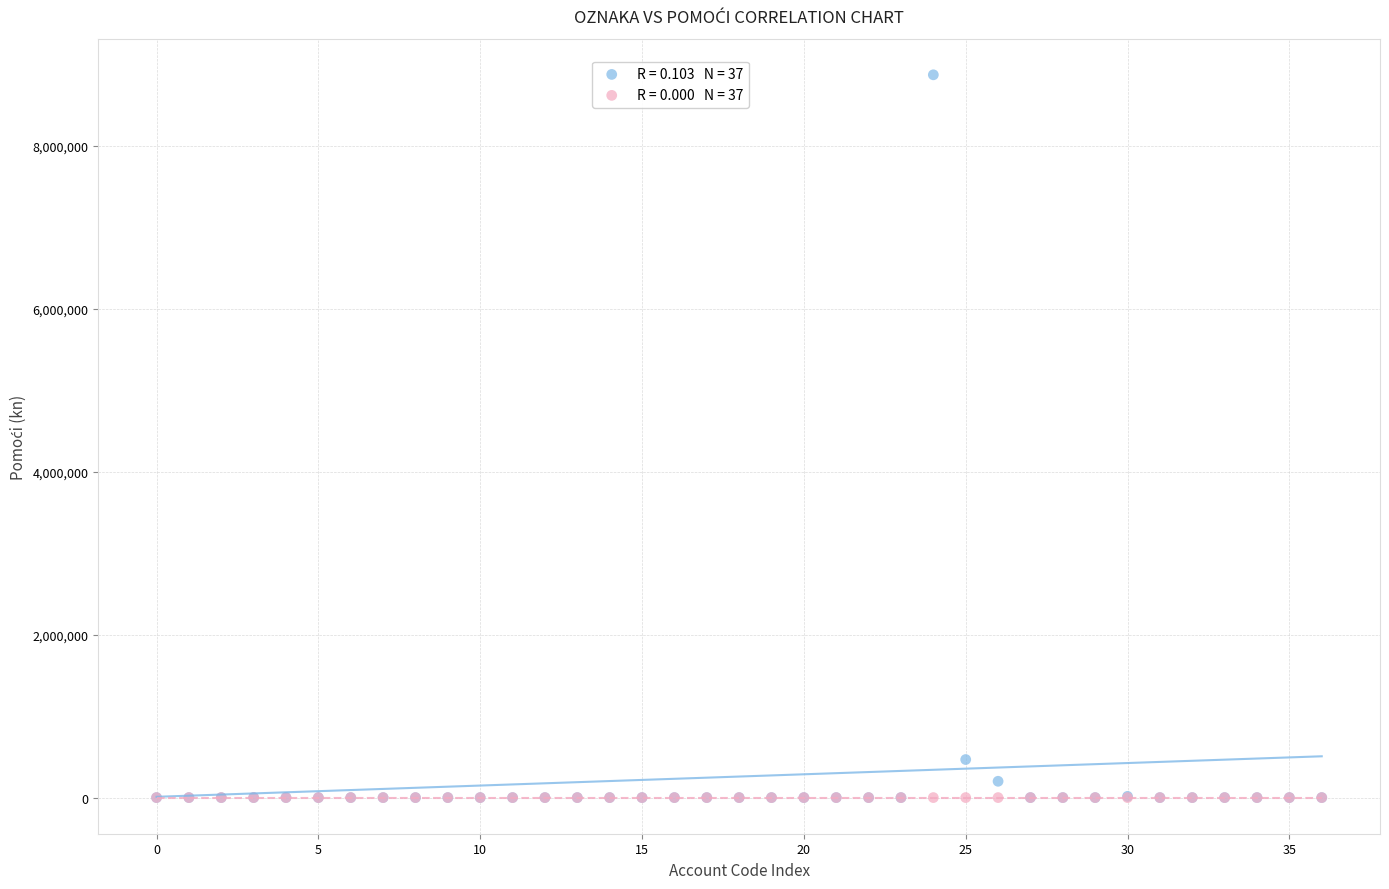

Across all series, what Y value is closest to 4434000?

466840